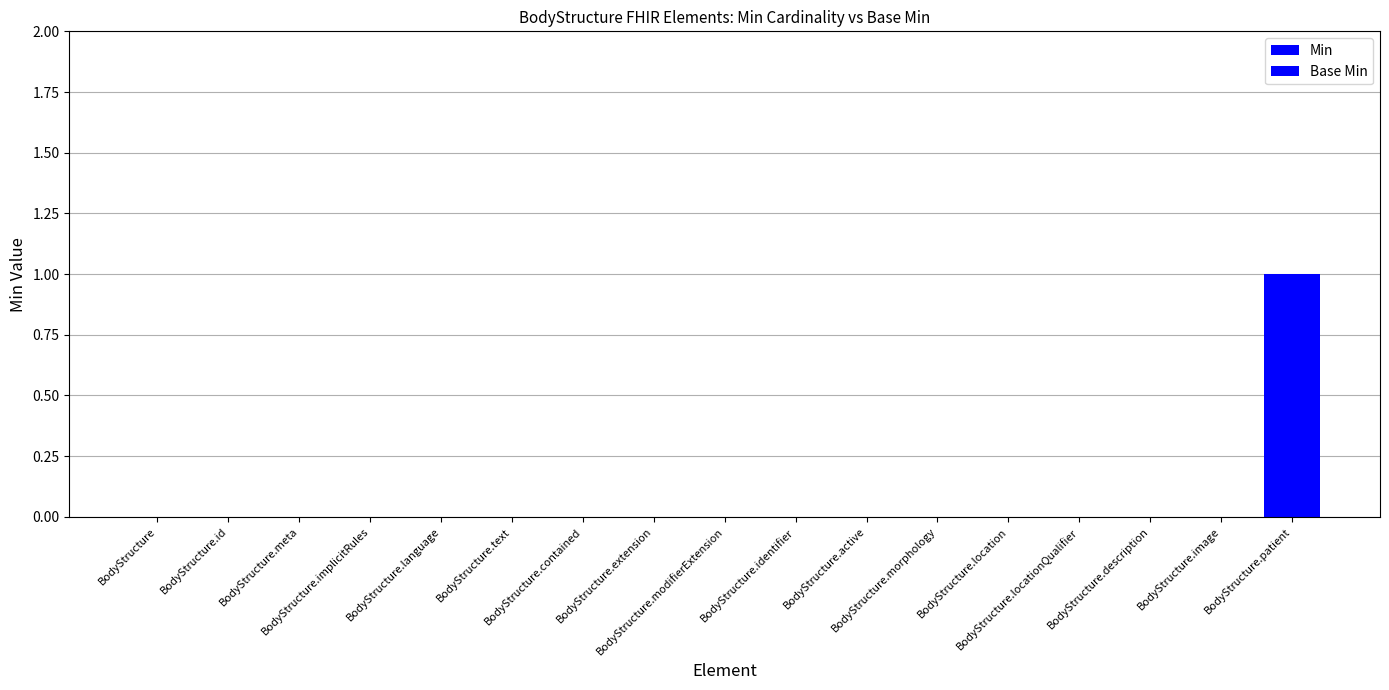

Between BodyStructure.id and BodyStructure.extension, which series saw the biggest shift?

Min